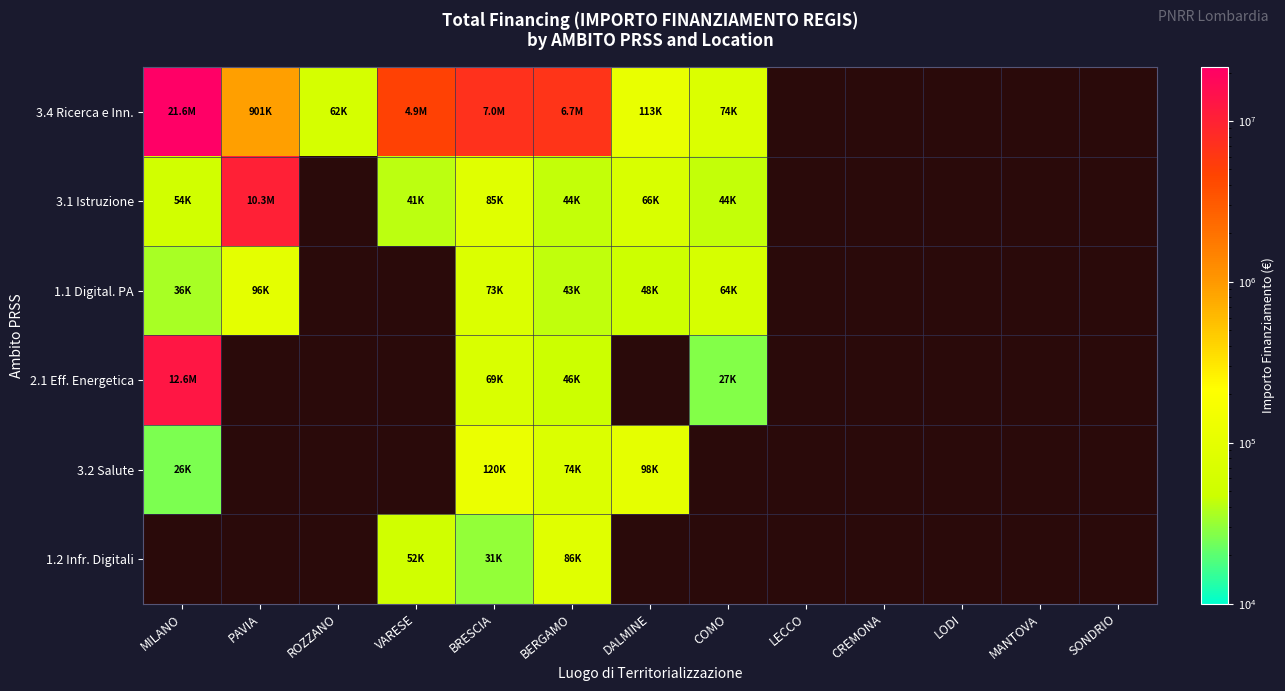

At how many categories does at least one series exceed 11364169?

1